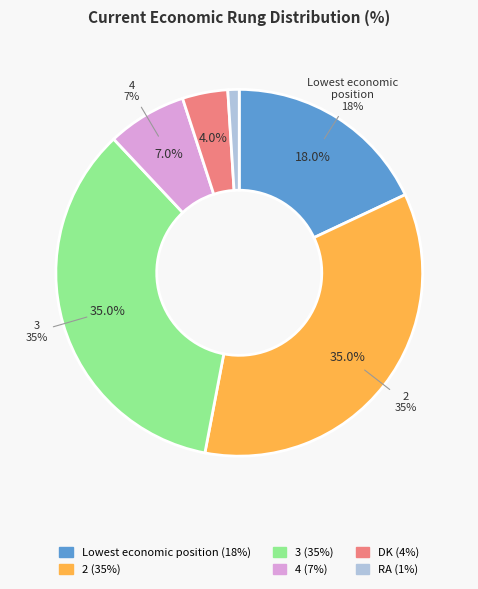

Which category has the smallest portion of the pie?

RA